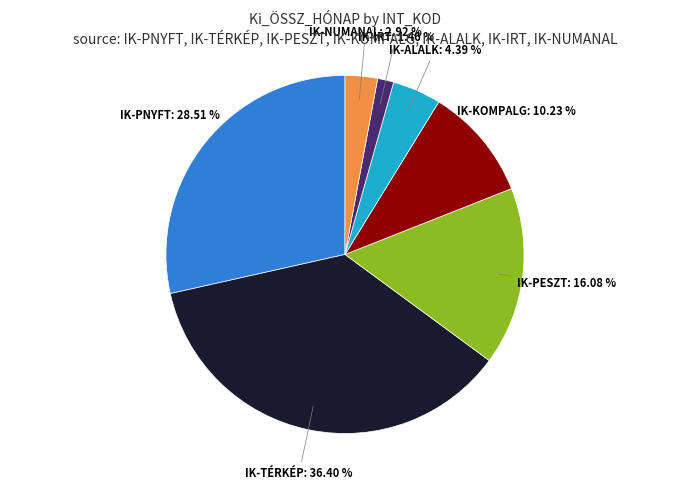

Is there a majority slice in this chart?

No